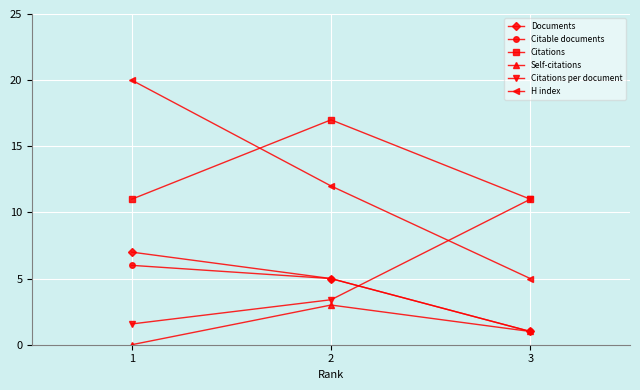

What is the minimum value for Documents?

1.0